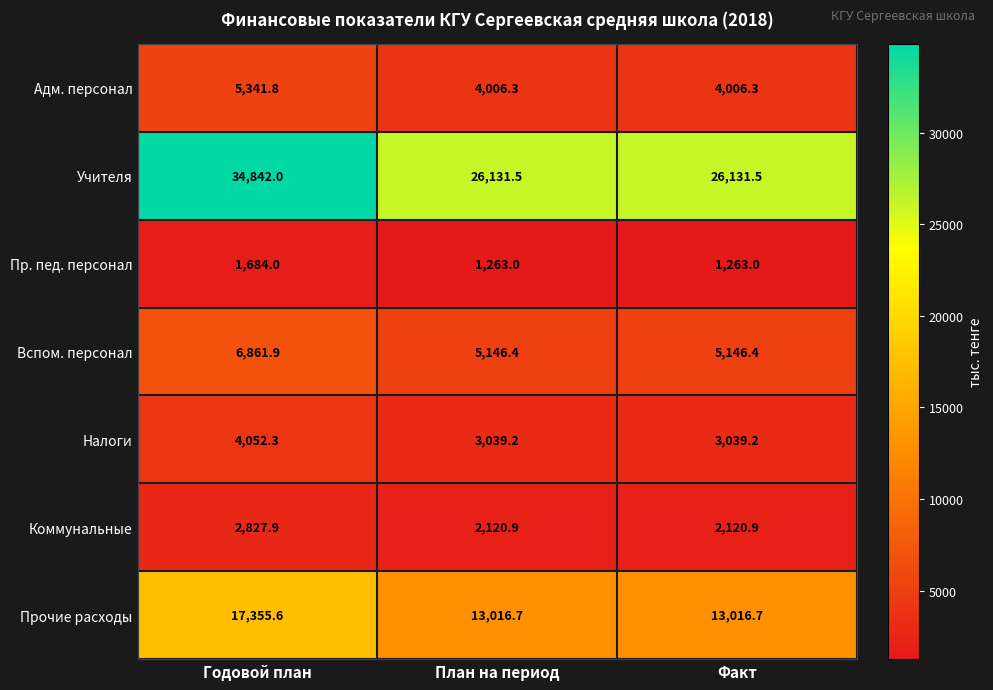

How many categories are shown in the chart?

3